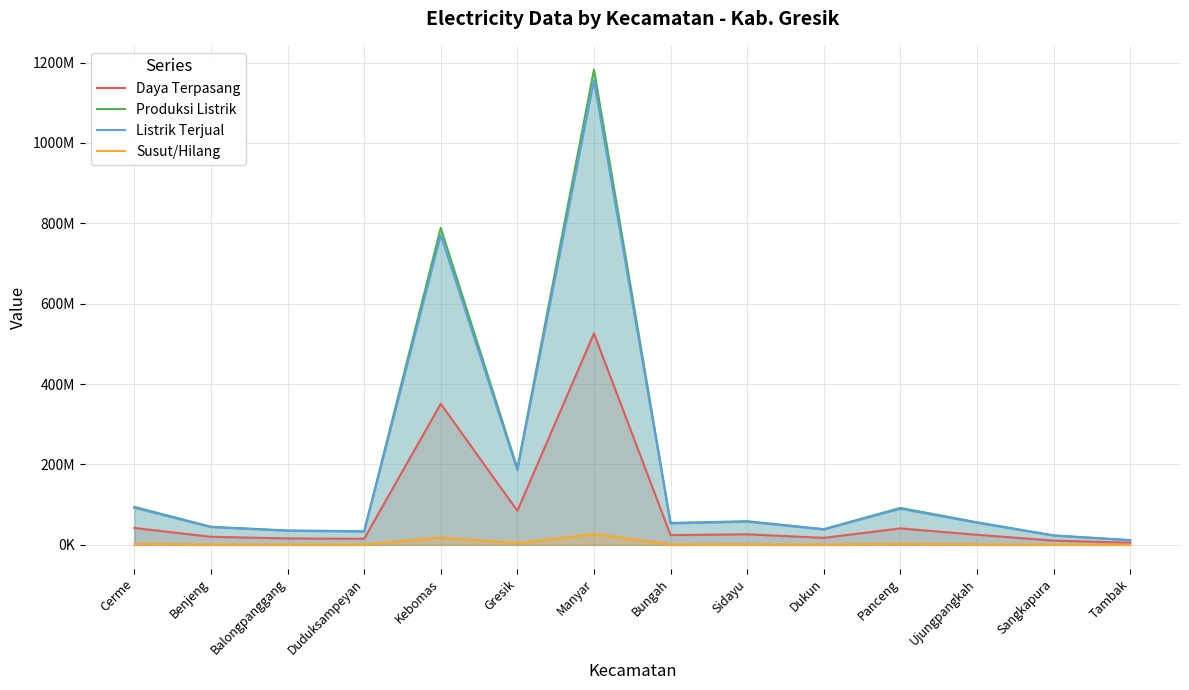

How many values in the Daya Terpasang series exceed 25003329?

6